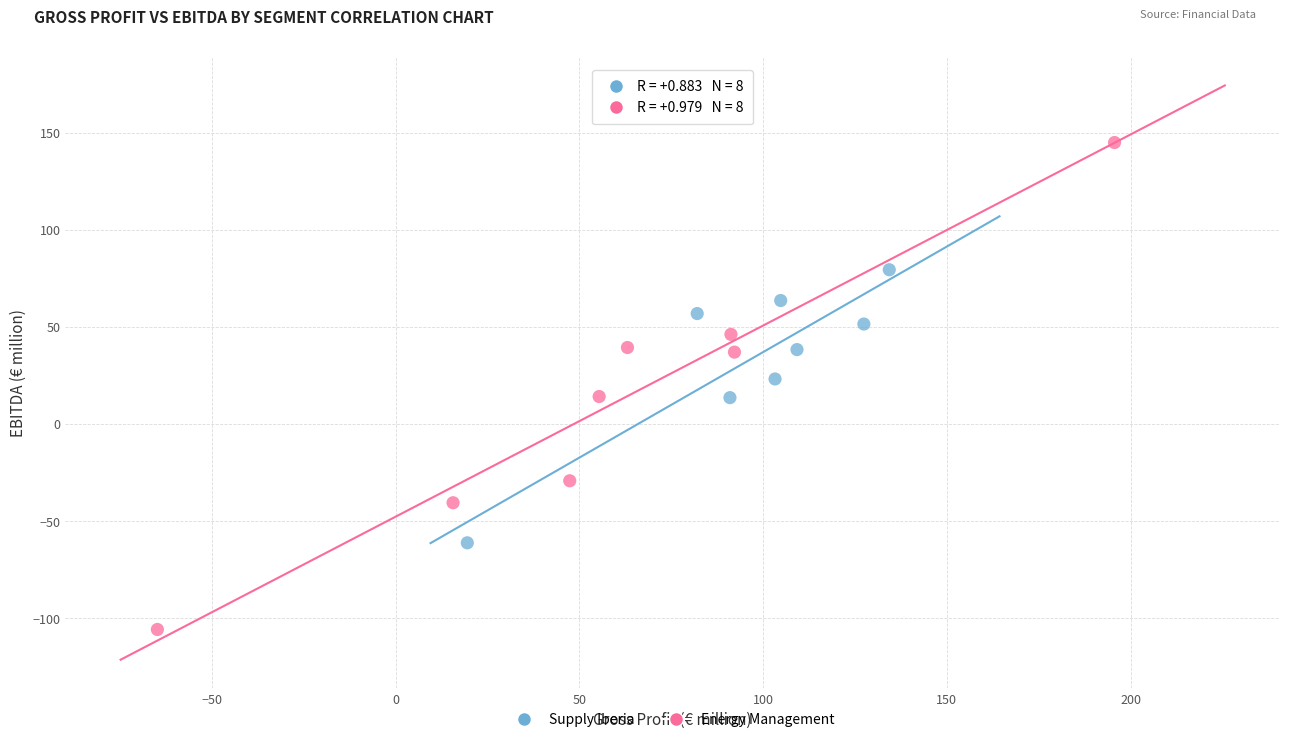

Which series has the widest spread of Y values?

Energy Management